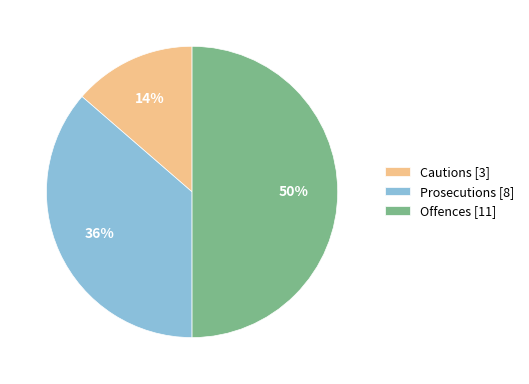

Does Cautions [3] account for over 50% of the chart?

No